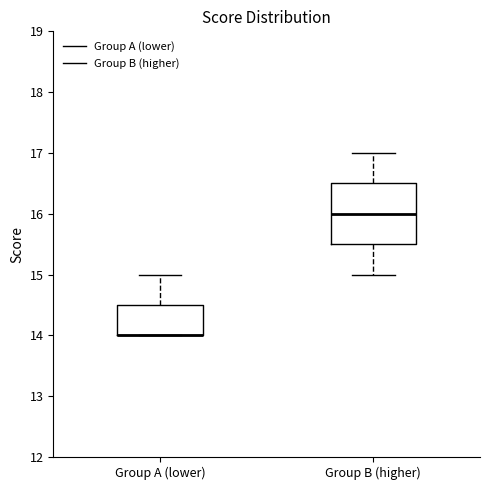

Reading left to right, transcribe this box plot: for each box, give where its median line is, the range the box spans, and where its two whiskers end, as read against the y-axis. The values are not printed on the chart, so give them approximately, as read against the axis.

Group A (lower): median 14.0 (drawn on the box's lower edge), box 14.0 to 14.5, whiskers 14.0 to 15.0
Group B (higher): median 16.0, box 15.5 to 16.5, whiskers 15.0 to 17.0